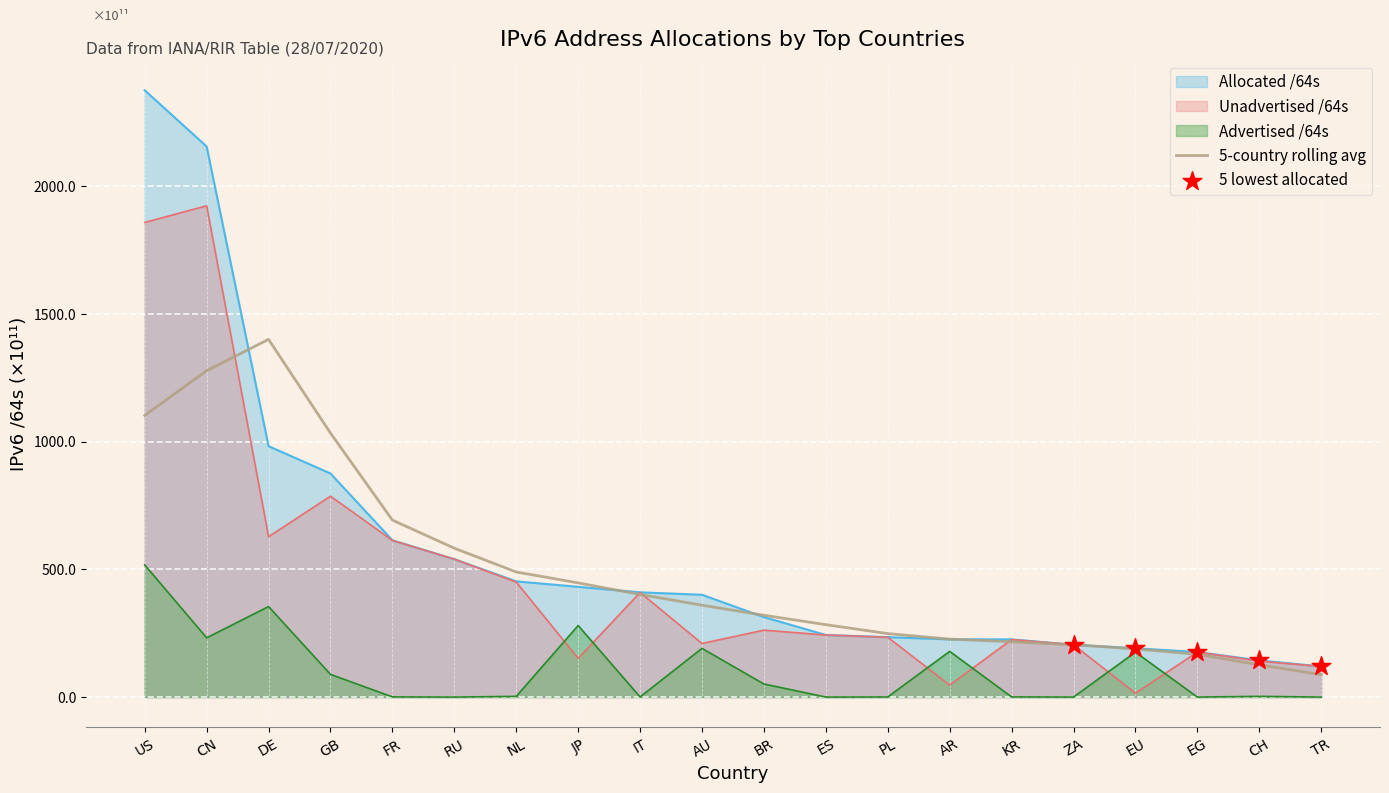

What is the total value across all series at AR?

678.8